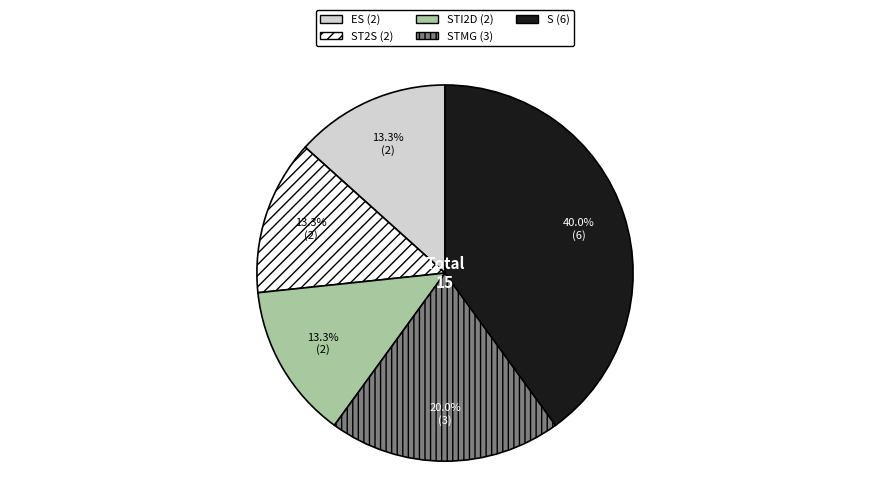

Which slice is the largest?

S